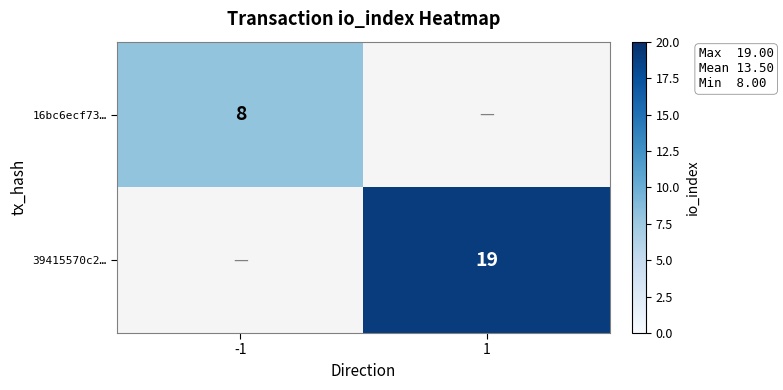

How many distinct data groups are displayed?

2